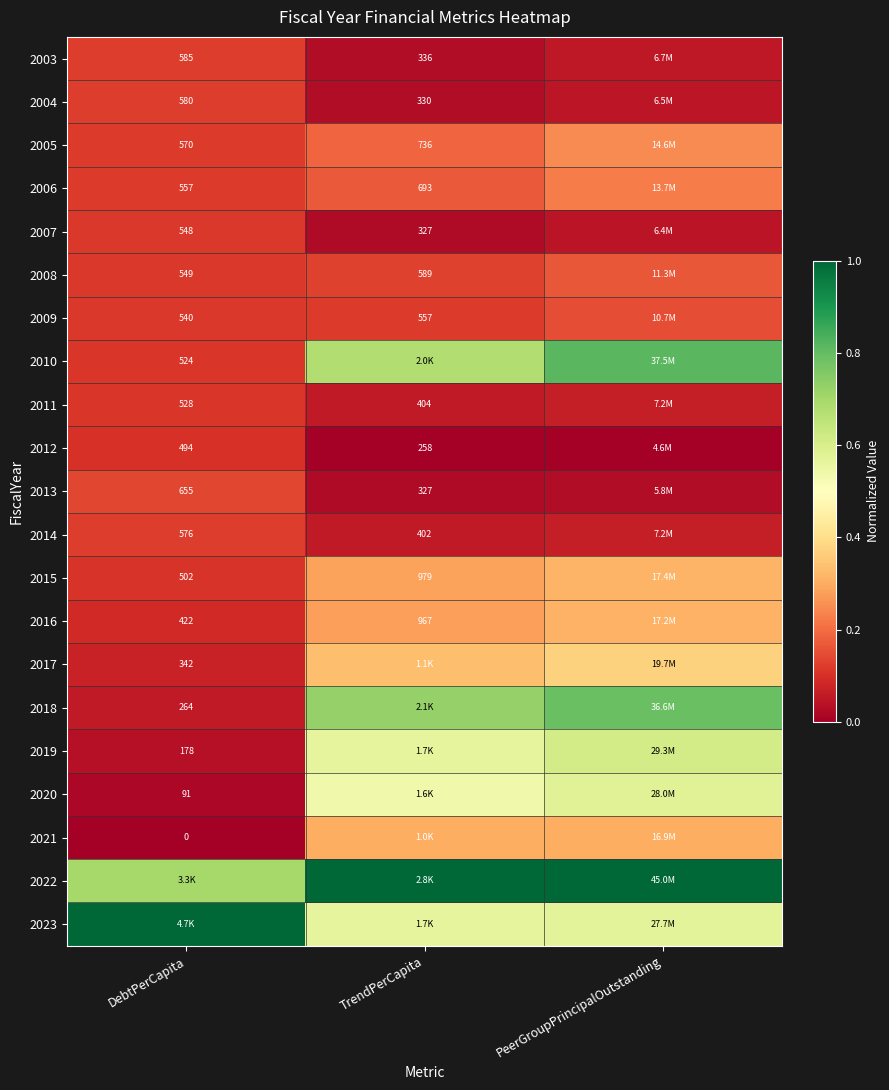

Is it true that 2017 equals 0.0 at DebtPerCapita?

False